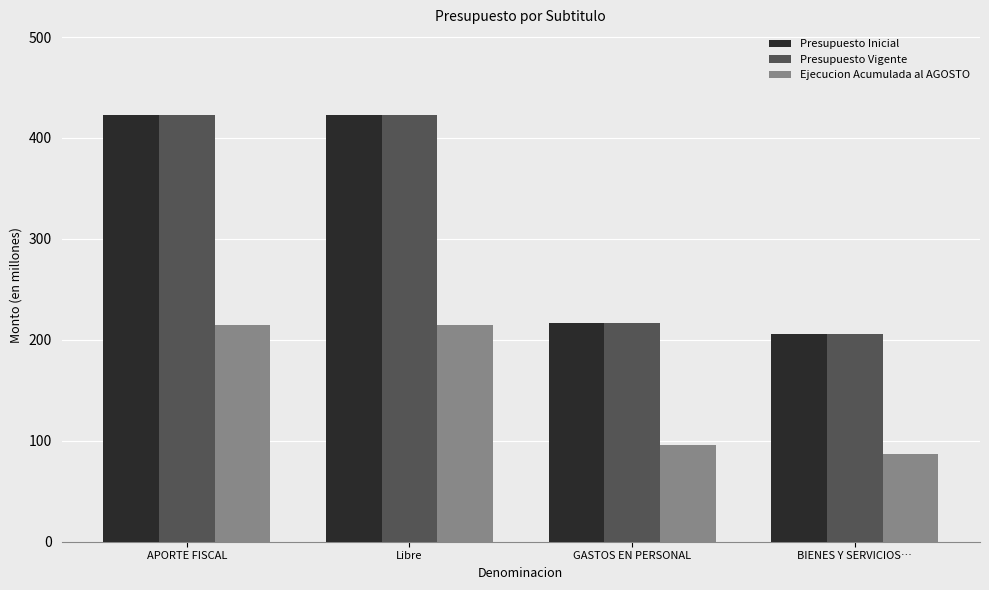

What is the difference between the Presupuesto Vigente values at GASTOS EN PERSONAL and APORTE FISCAL?

206